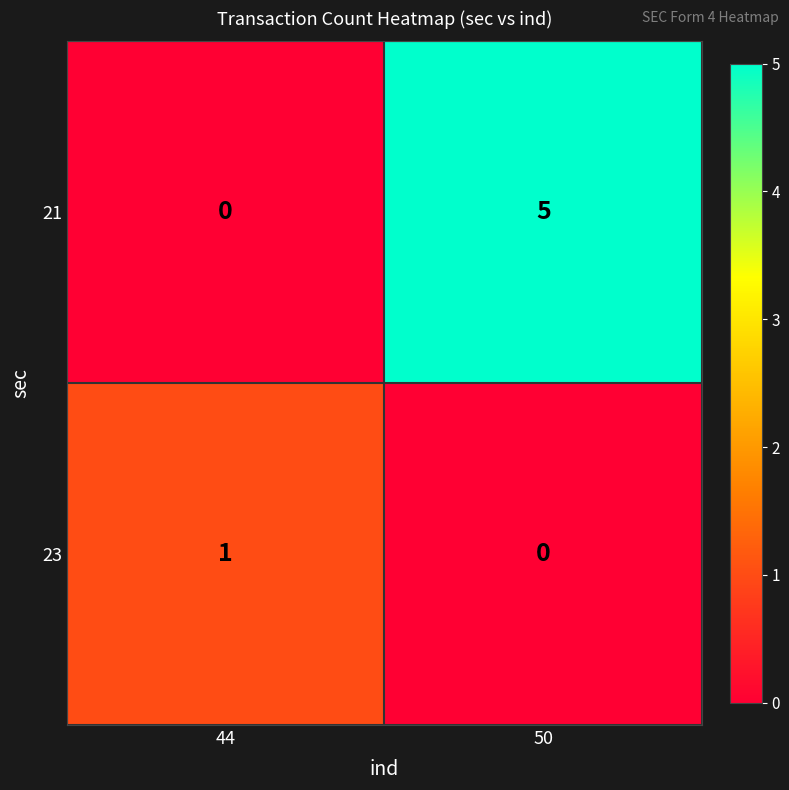

Is it true that 21 equals 2 at 44?

False